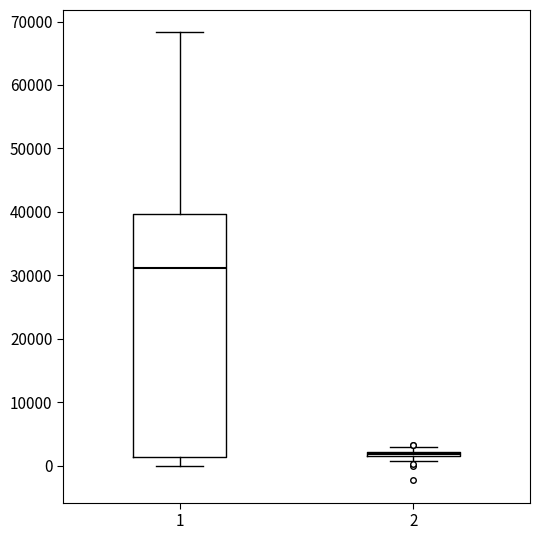

Which box is the tallest, from its lower edge to its upper edge?

1